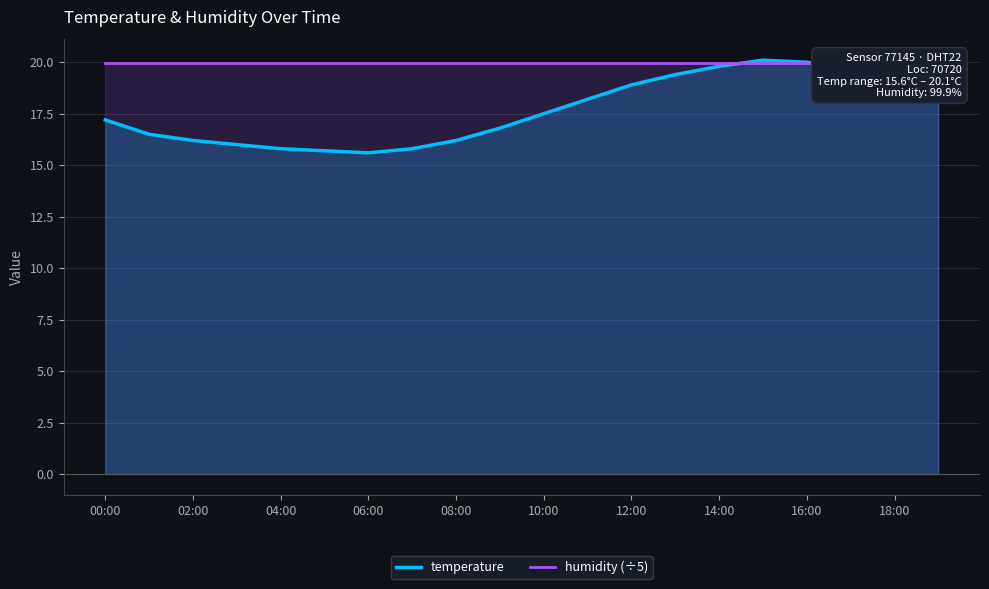

What is the highest value of the temperature series?

20.1